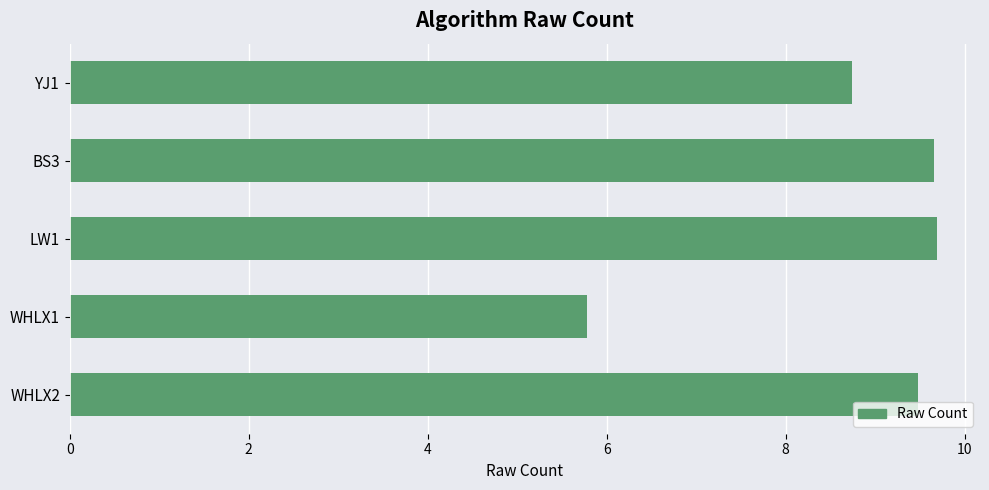

How many values exceed 9?

3